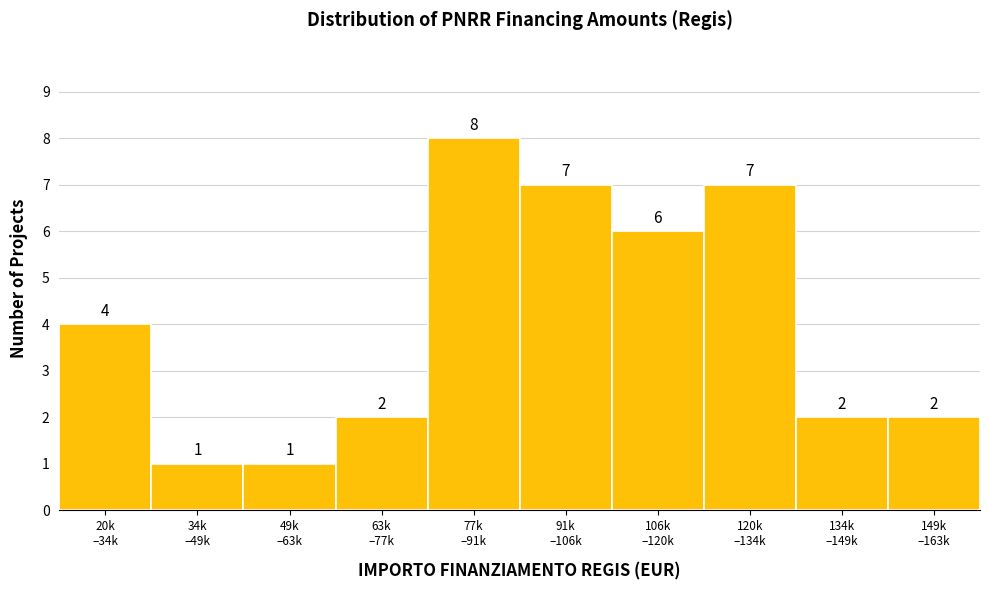

Reading left to right, what are all the values shown in this chart?

4	1	1	2	8	7	6	7	2	2